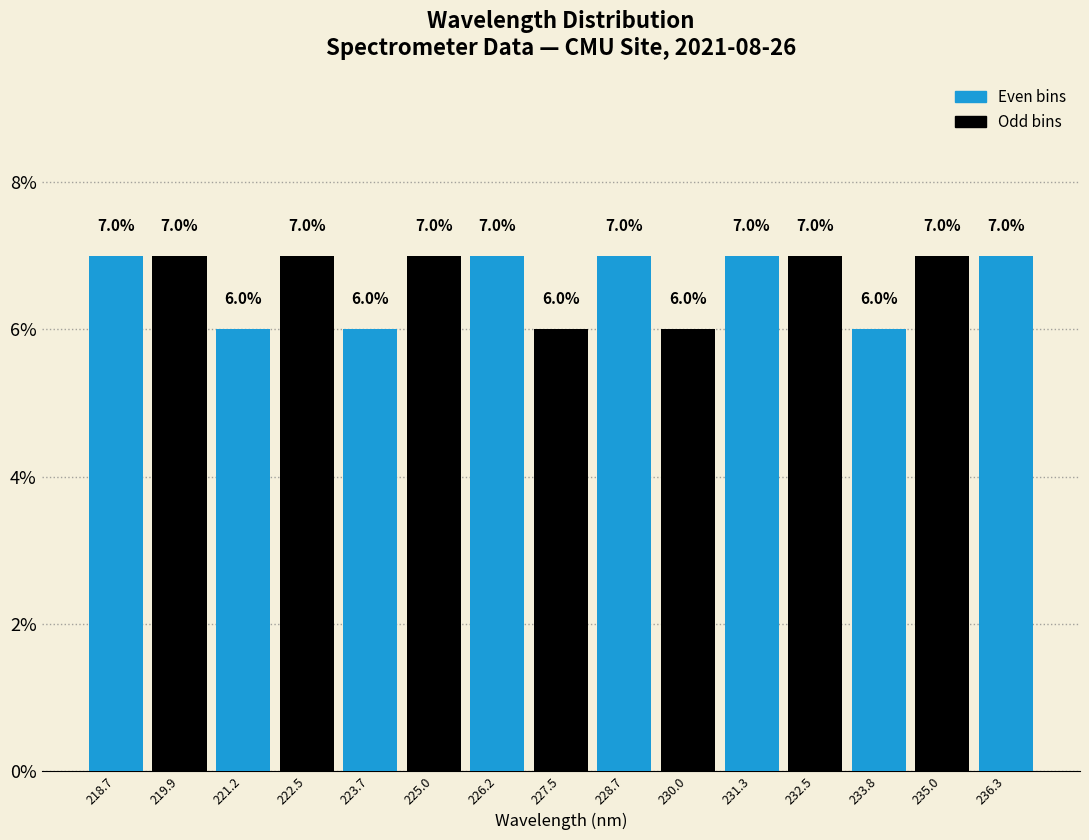

What is the height of the bar covering 226.8 to 228.2 on the x-axis? The bar edges are not printed on the chart, so give them approximately, as read against the axis.

6.0